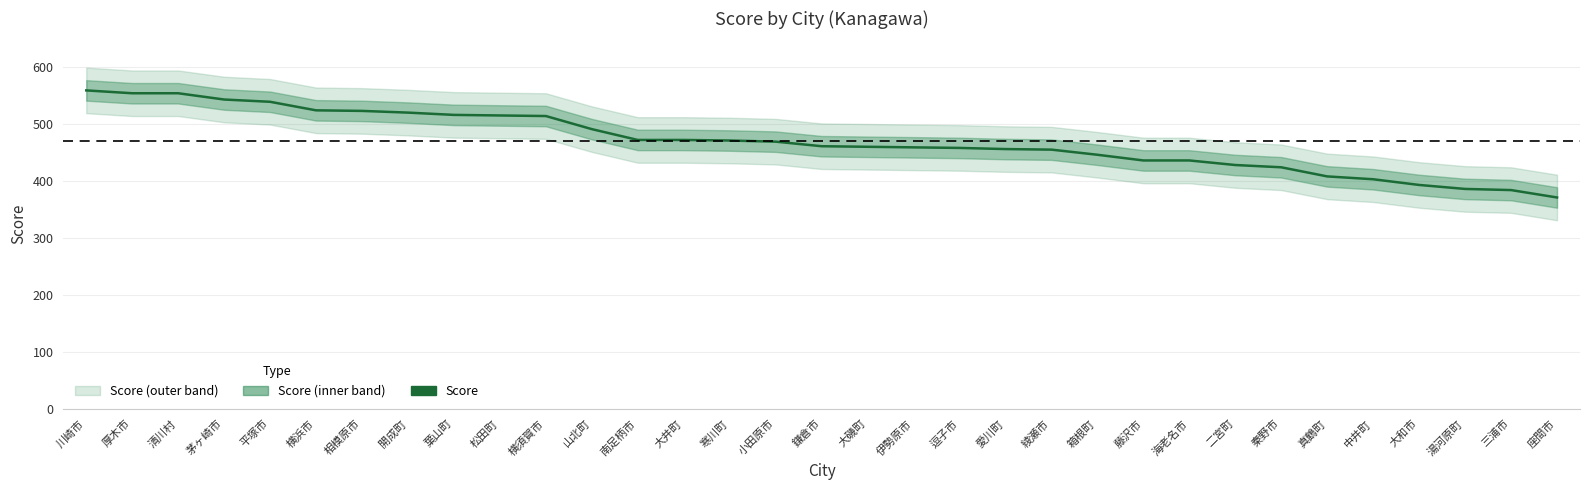

What is the difference between the maximum and minimum values?

188